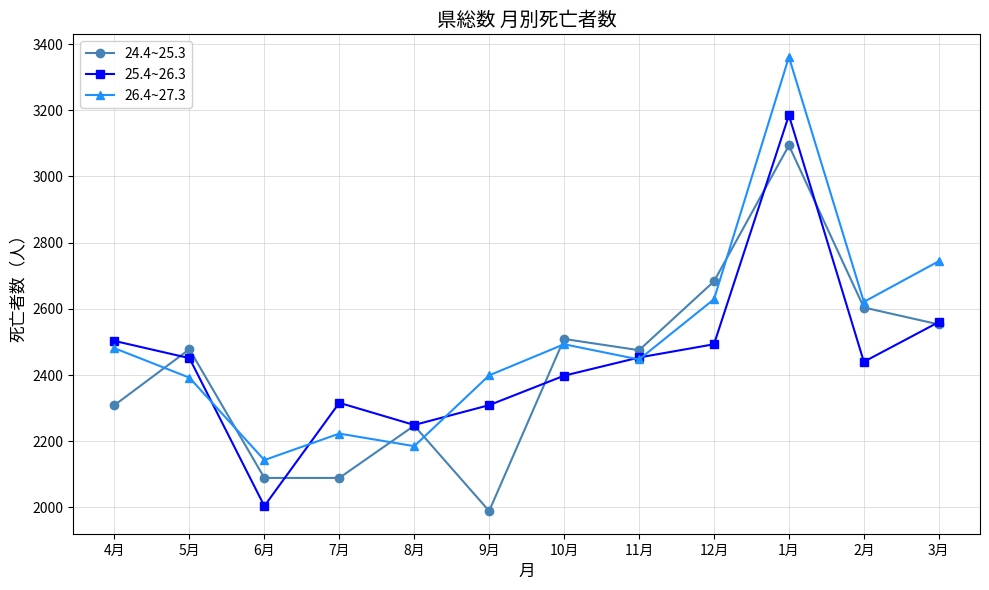

True or false: 26.4~27.3 has more than 1 interior local peaks.

True